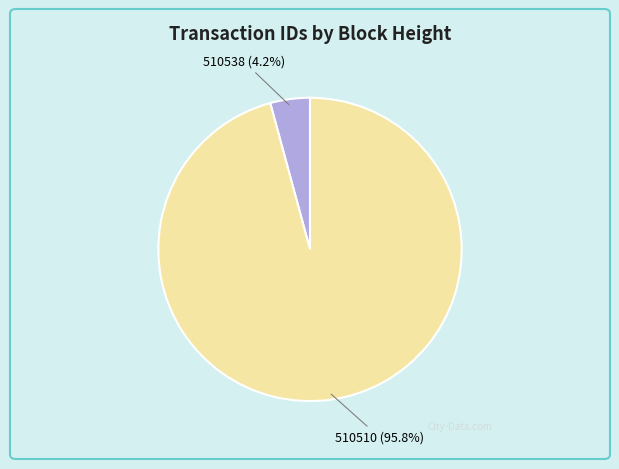

Which slice is the smallest?

510538